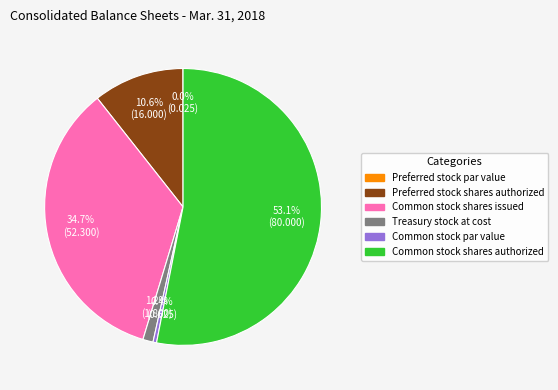

What is the largest slice in the pie chart?

Common stock shares authorized